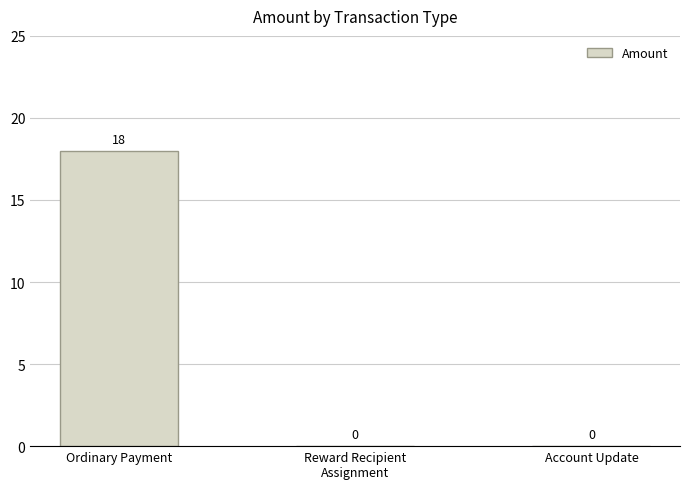

The chart shows a value of -11 at Account Update. True or false?

False